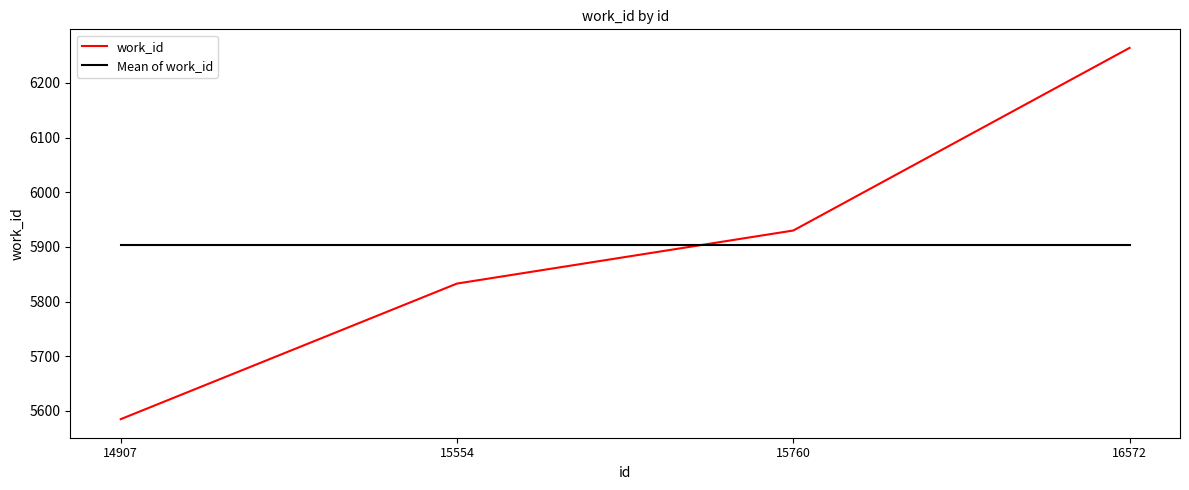

Reading left to right, transcribe all the data shown in this chart.

work_id: 5585	5833	5930	6264
Mean of work_id: 5903	5903	5903	5903